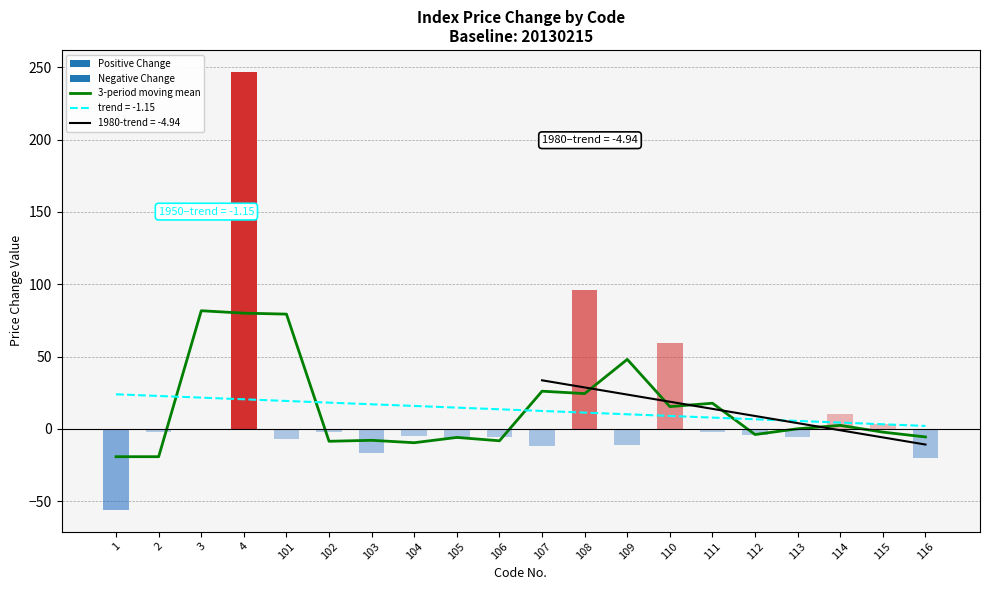

The trend = -1.15 series shows 14.6 at 105. True or false?

True